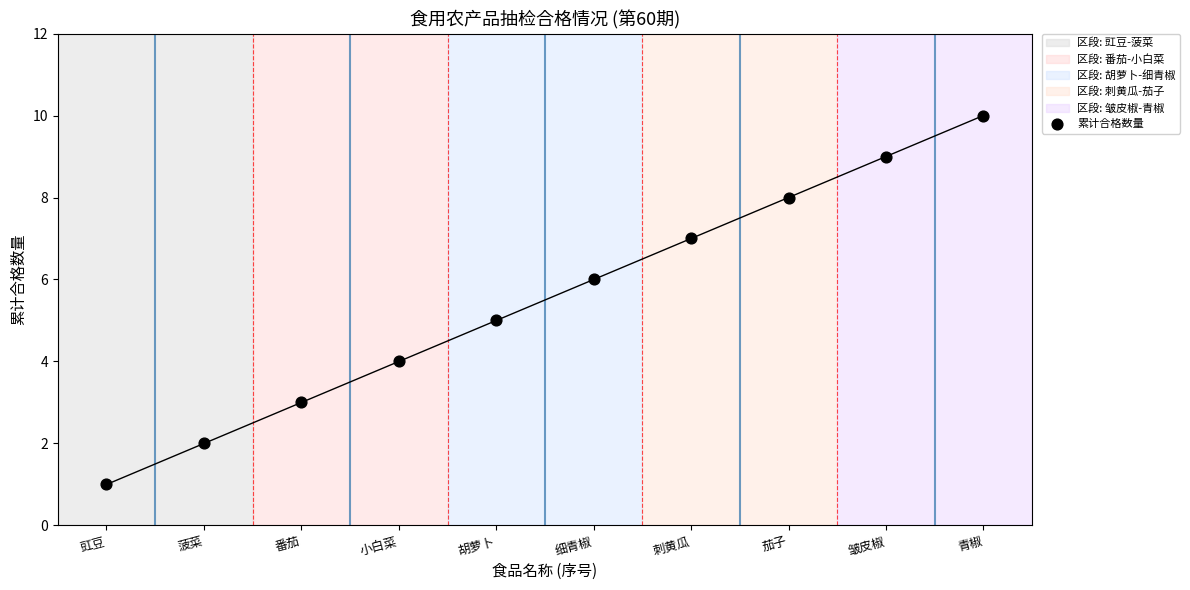

What is the range of X values (max minus min)?

9